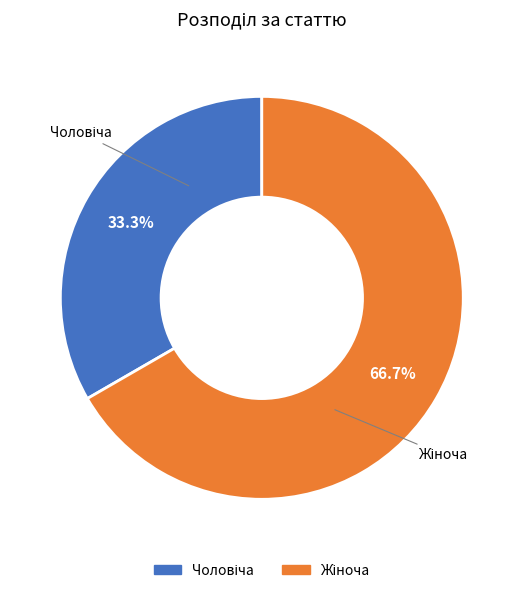

Does any single category account for the majority?

Yes